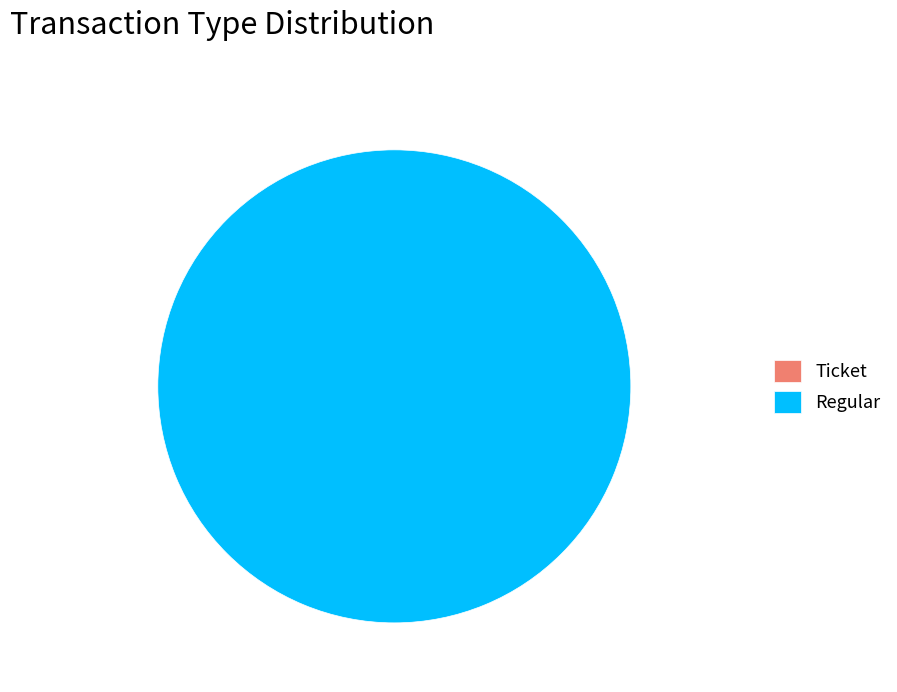

To the nearest percent, what is the average slice percentage?

50%